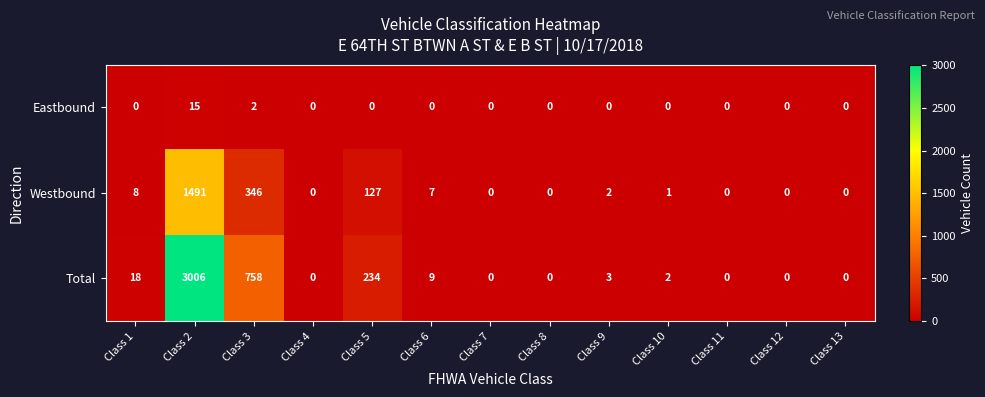

List the series in order of their peak value, lowest first.

Eastbound, Westbound, Total